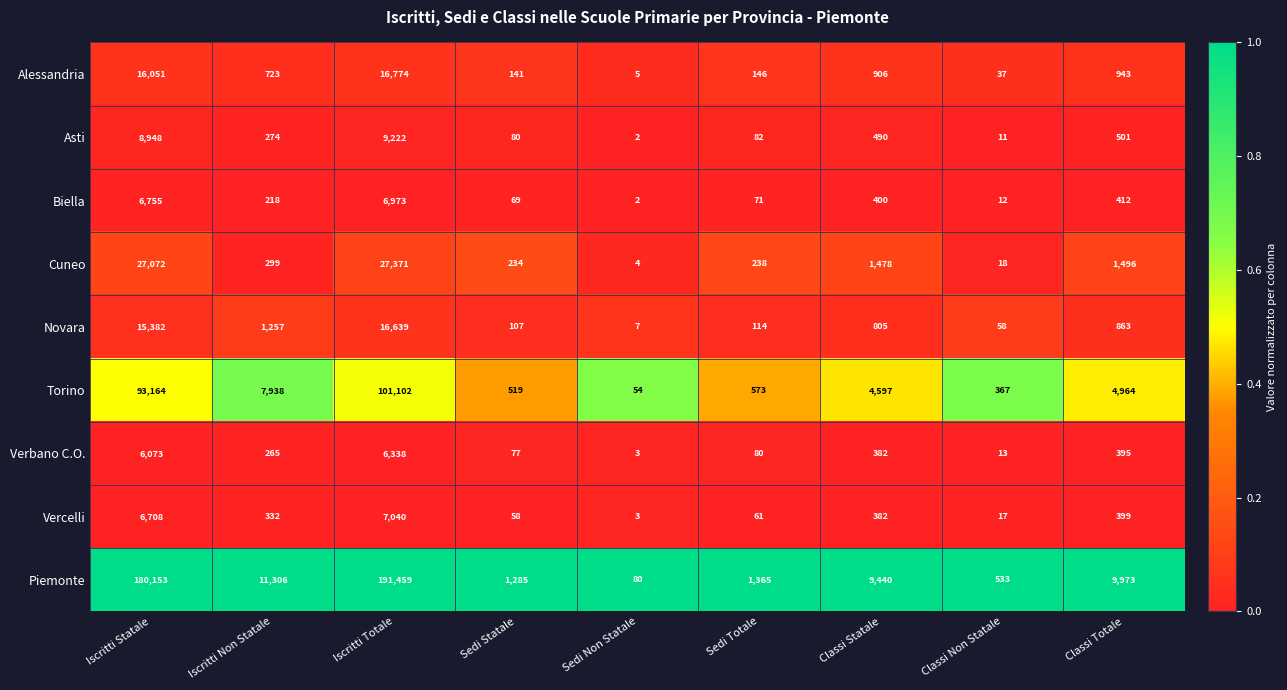

Which series has the largest range (max minus min)?

Piemonte